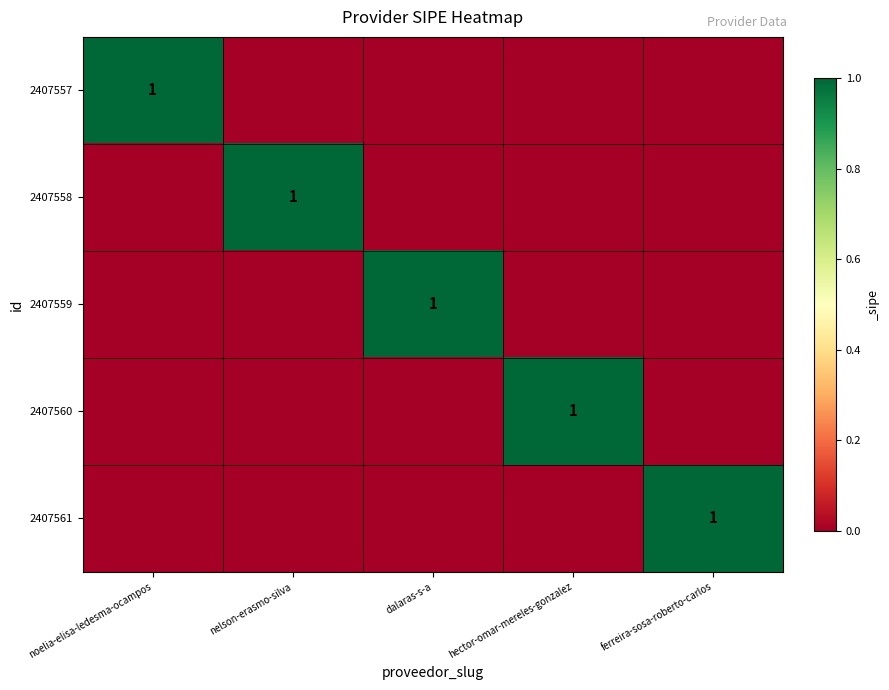

The 2407559 series shows 1 at dalaras-s-a. True or false?

True